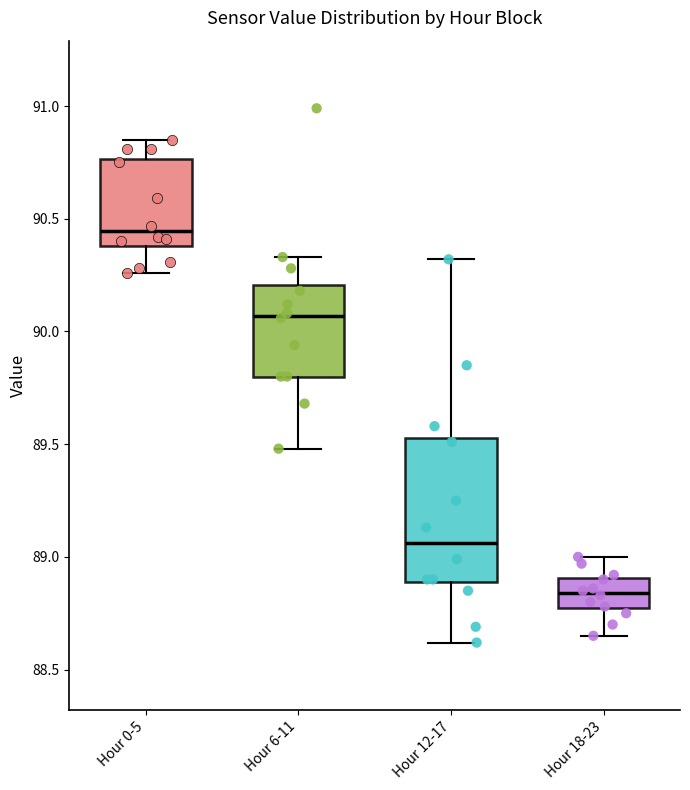

Reading left to right, read every box against the y-axis: the position of its median line, the range the box covers, and the ends of its whiskers. The values are not printed on the chart, so give them approximately, as read against the axis.

Hour 0-5: median 90.45, box 90.40 to 90.75, whiskers 90.25 to 90.85
Hour 6-11: median 90.05, box 89.80 to 90.20, whiskers 89.50 to 90.35
Hour 12-17: median 89.05, box 88.90 to 89.55, whiskers 88.60 to 90.30
Hour 18-23: median 88.85, box 88.75 to 88.90, whiskers 88.65 to 89.00